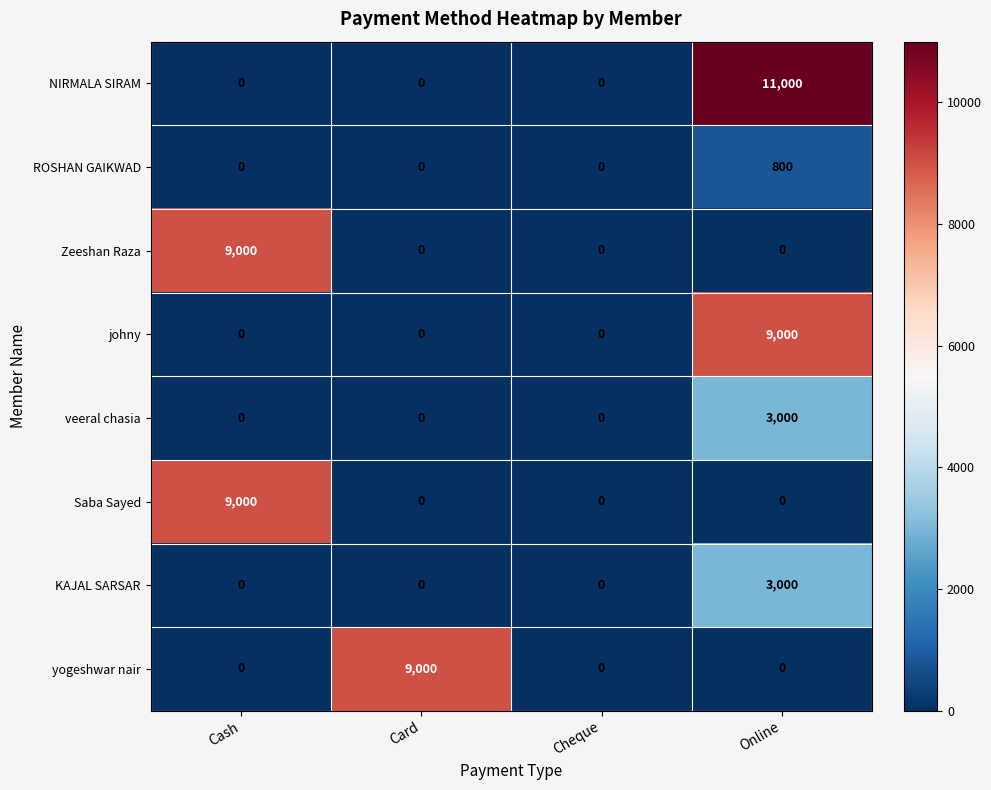

Which series has the widest spread of values?

NIRMALA SIRAM